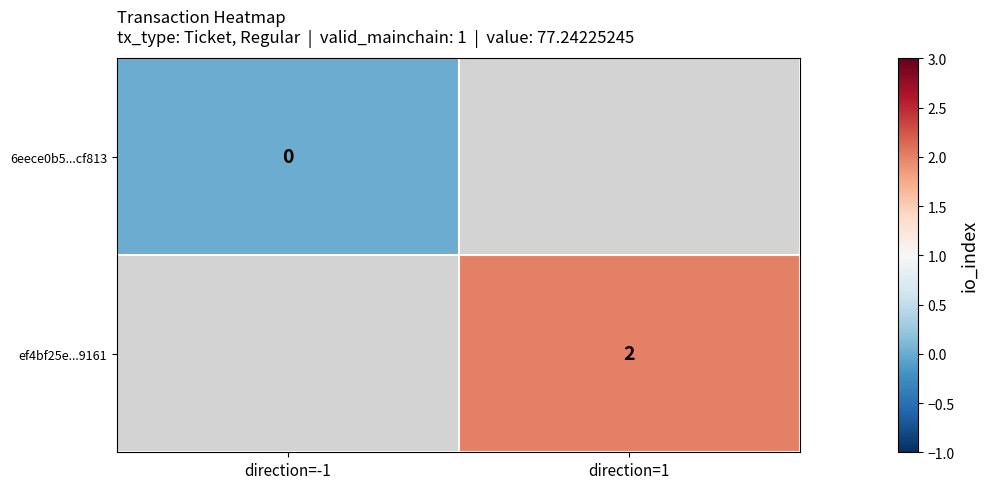

Where is 6eece0b5...cf813 nearest to the value 0?

direction=-1